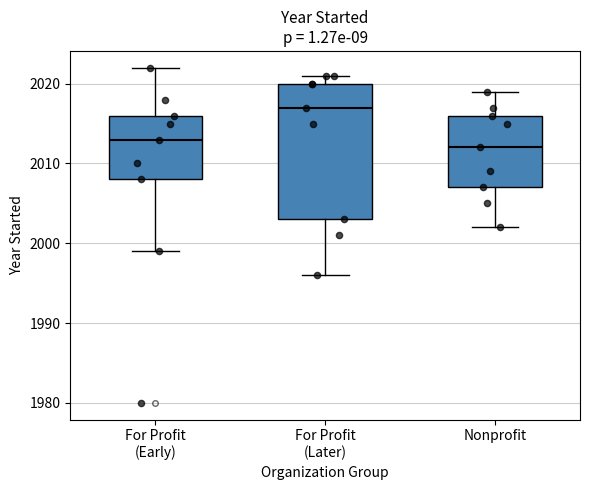

Where is the lower edge of the box for For Profit (Early) on the y-axis? The values are not printed on the chart, so give them approximately, as read against the axis.

2008